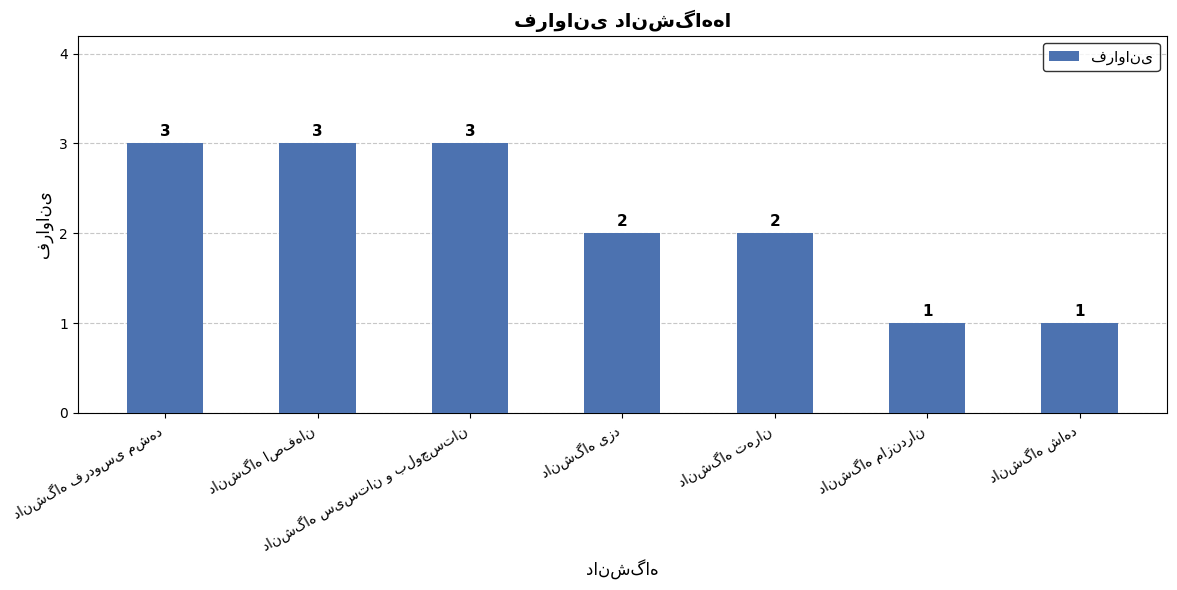

What is the greatest value displayed?

3